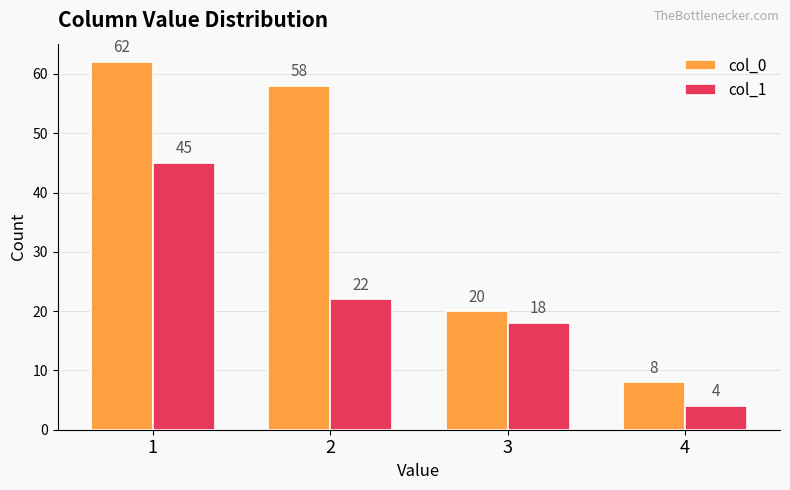

List the series in order of their peak value, lowest first.

col_1, col_0